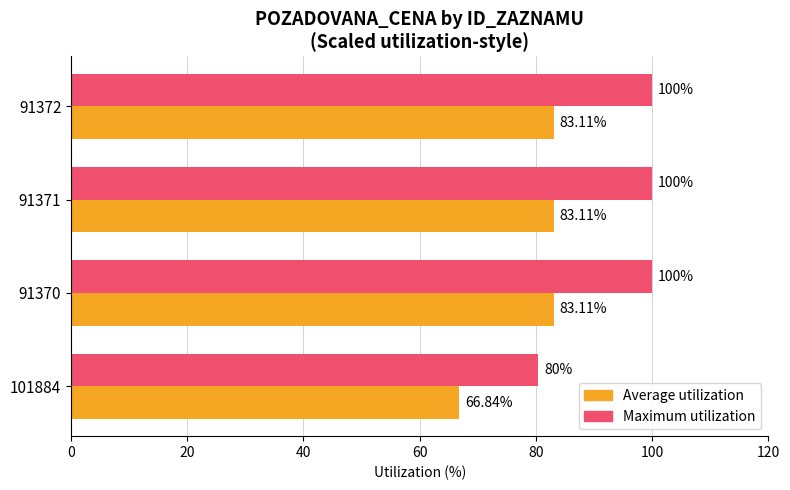

What is the minimum value shown in the chart?

66.8